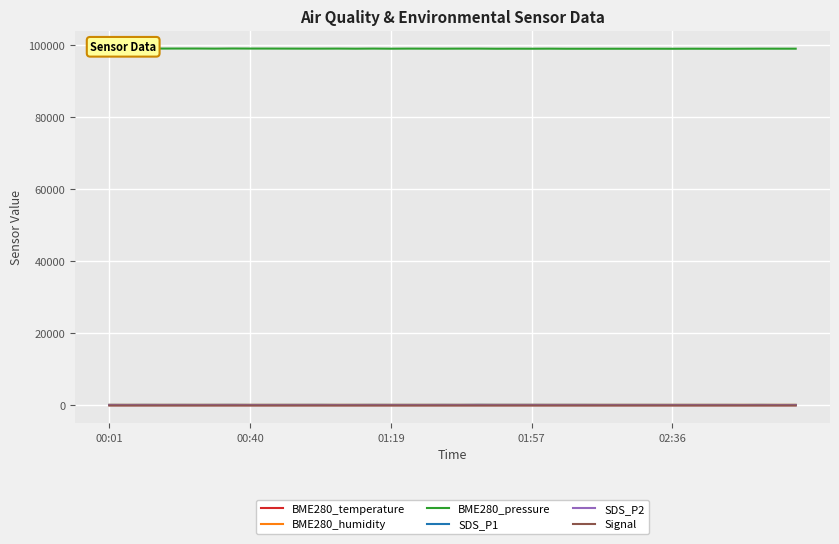

True or false: BME280_humidity and SDS_P2 intersect in this chart.

False